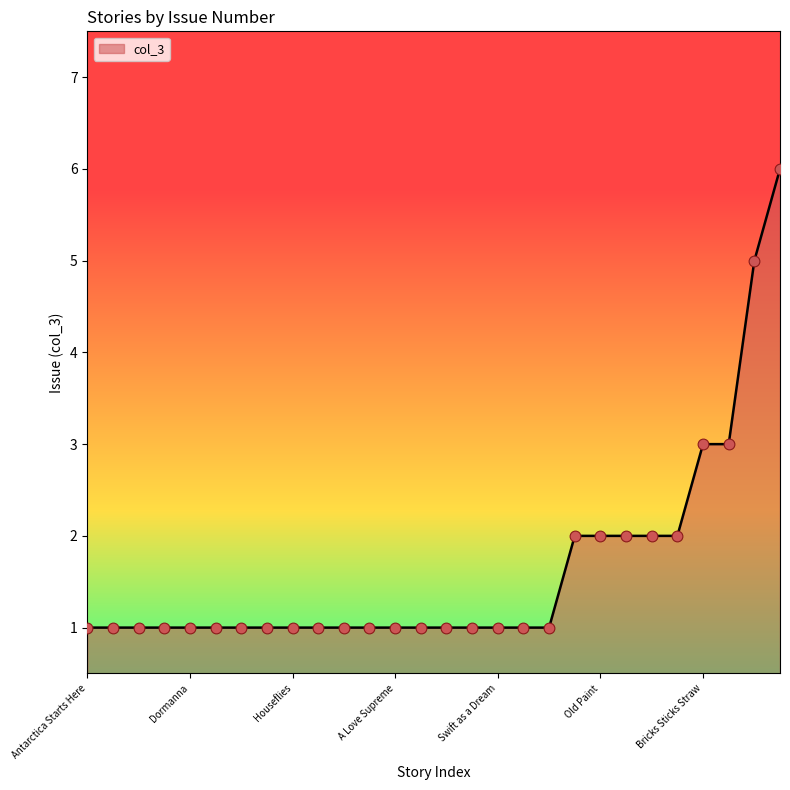

What is the greatest value displayed?

6